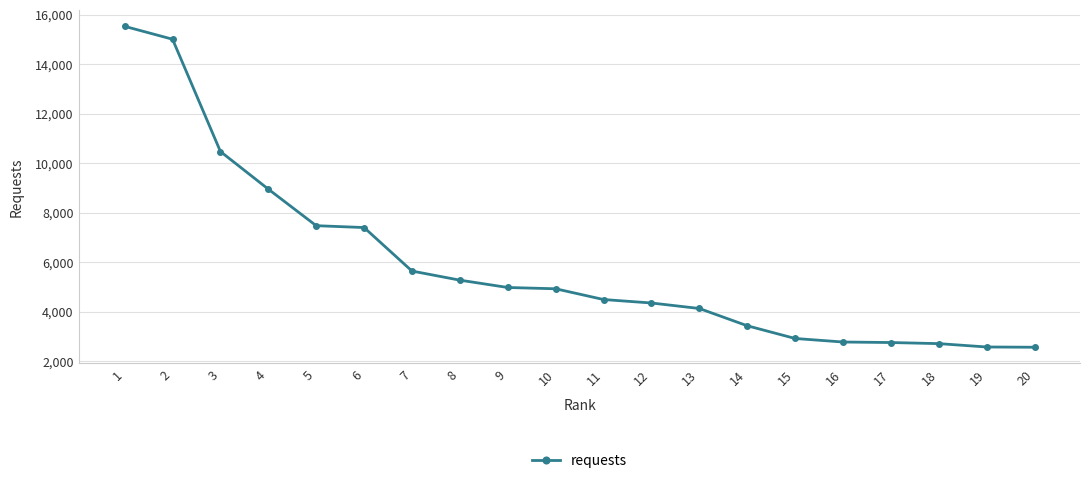

What is the value of the 18th point from the left?

2714